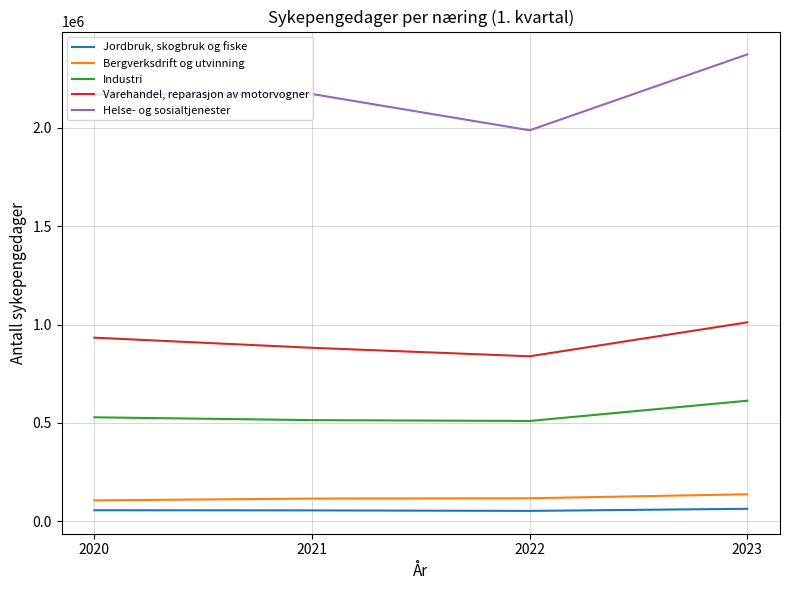

What is the difference between the maximum and minimum values in the Industri series?

102993